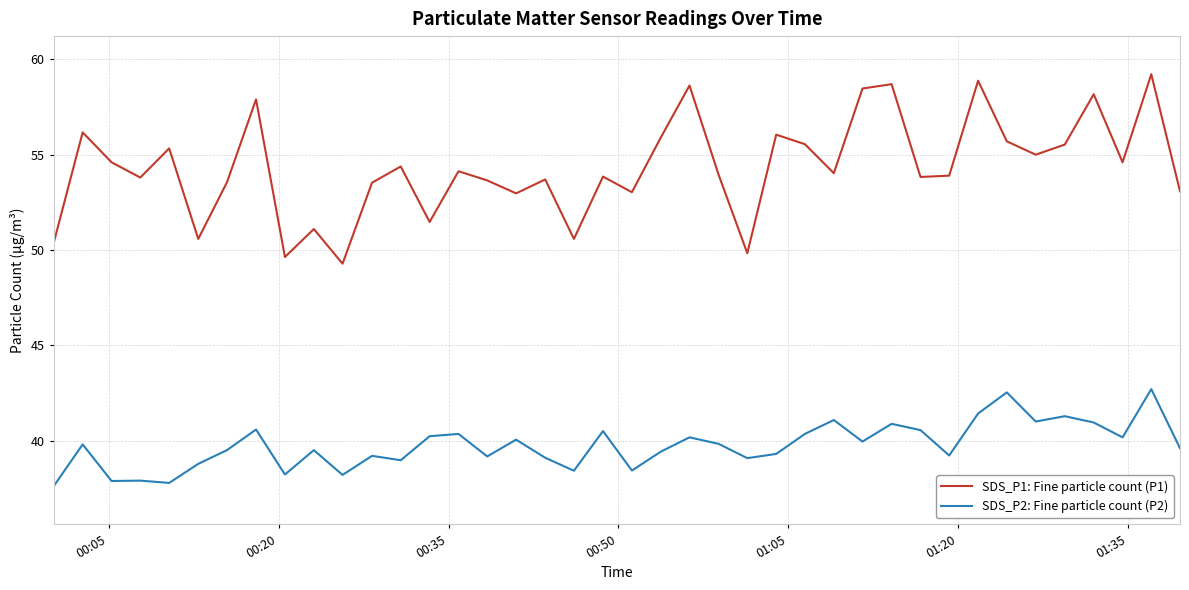

Which series has the widest spread of values?

SDS_P1: Fine particle count (P1)